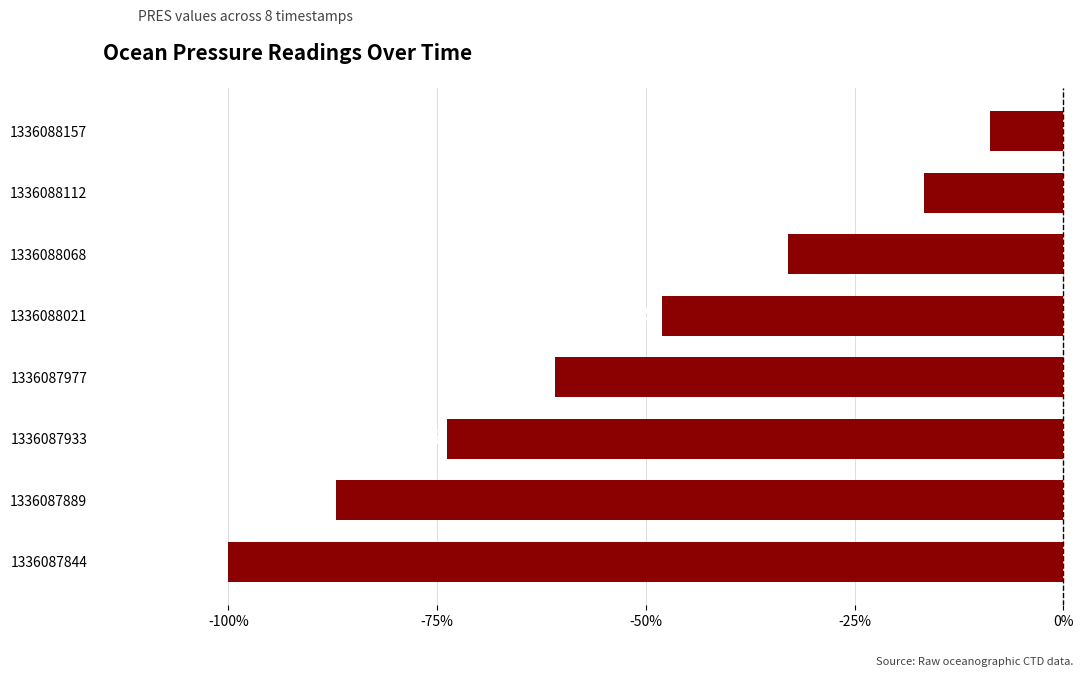

Does the chart contain any negative values?

Yes